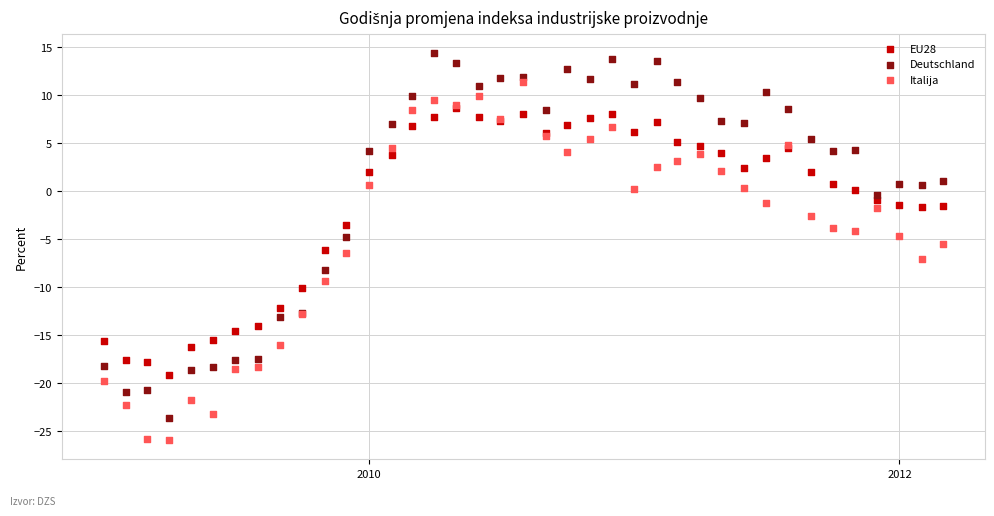

What are all the series names shown in the legend?

EU28, Deutschland, Italija